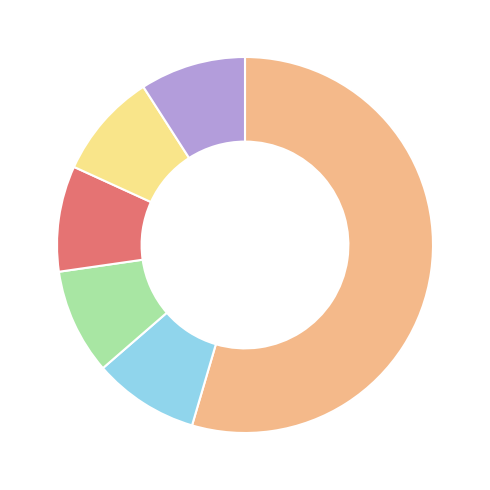

Is there a majority slice in this chart?

Yes